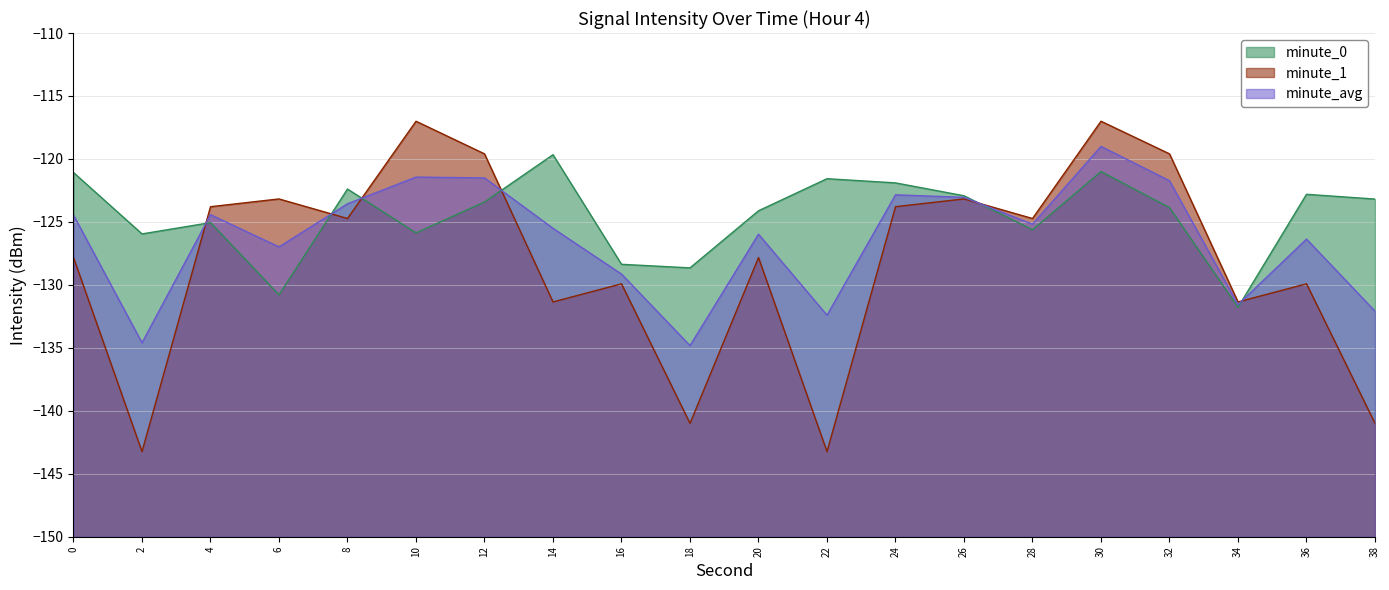

What are all the series names shown in the legend?

minute_0, minute_1, minute_avg